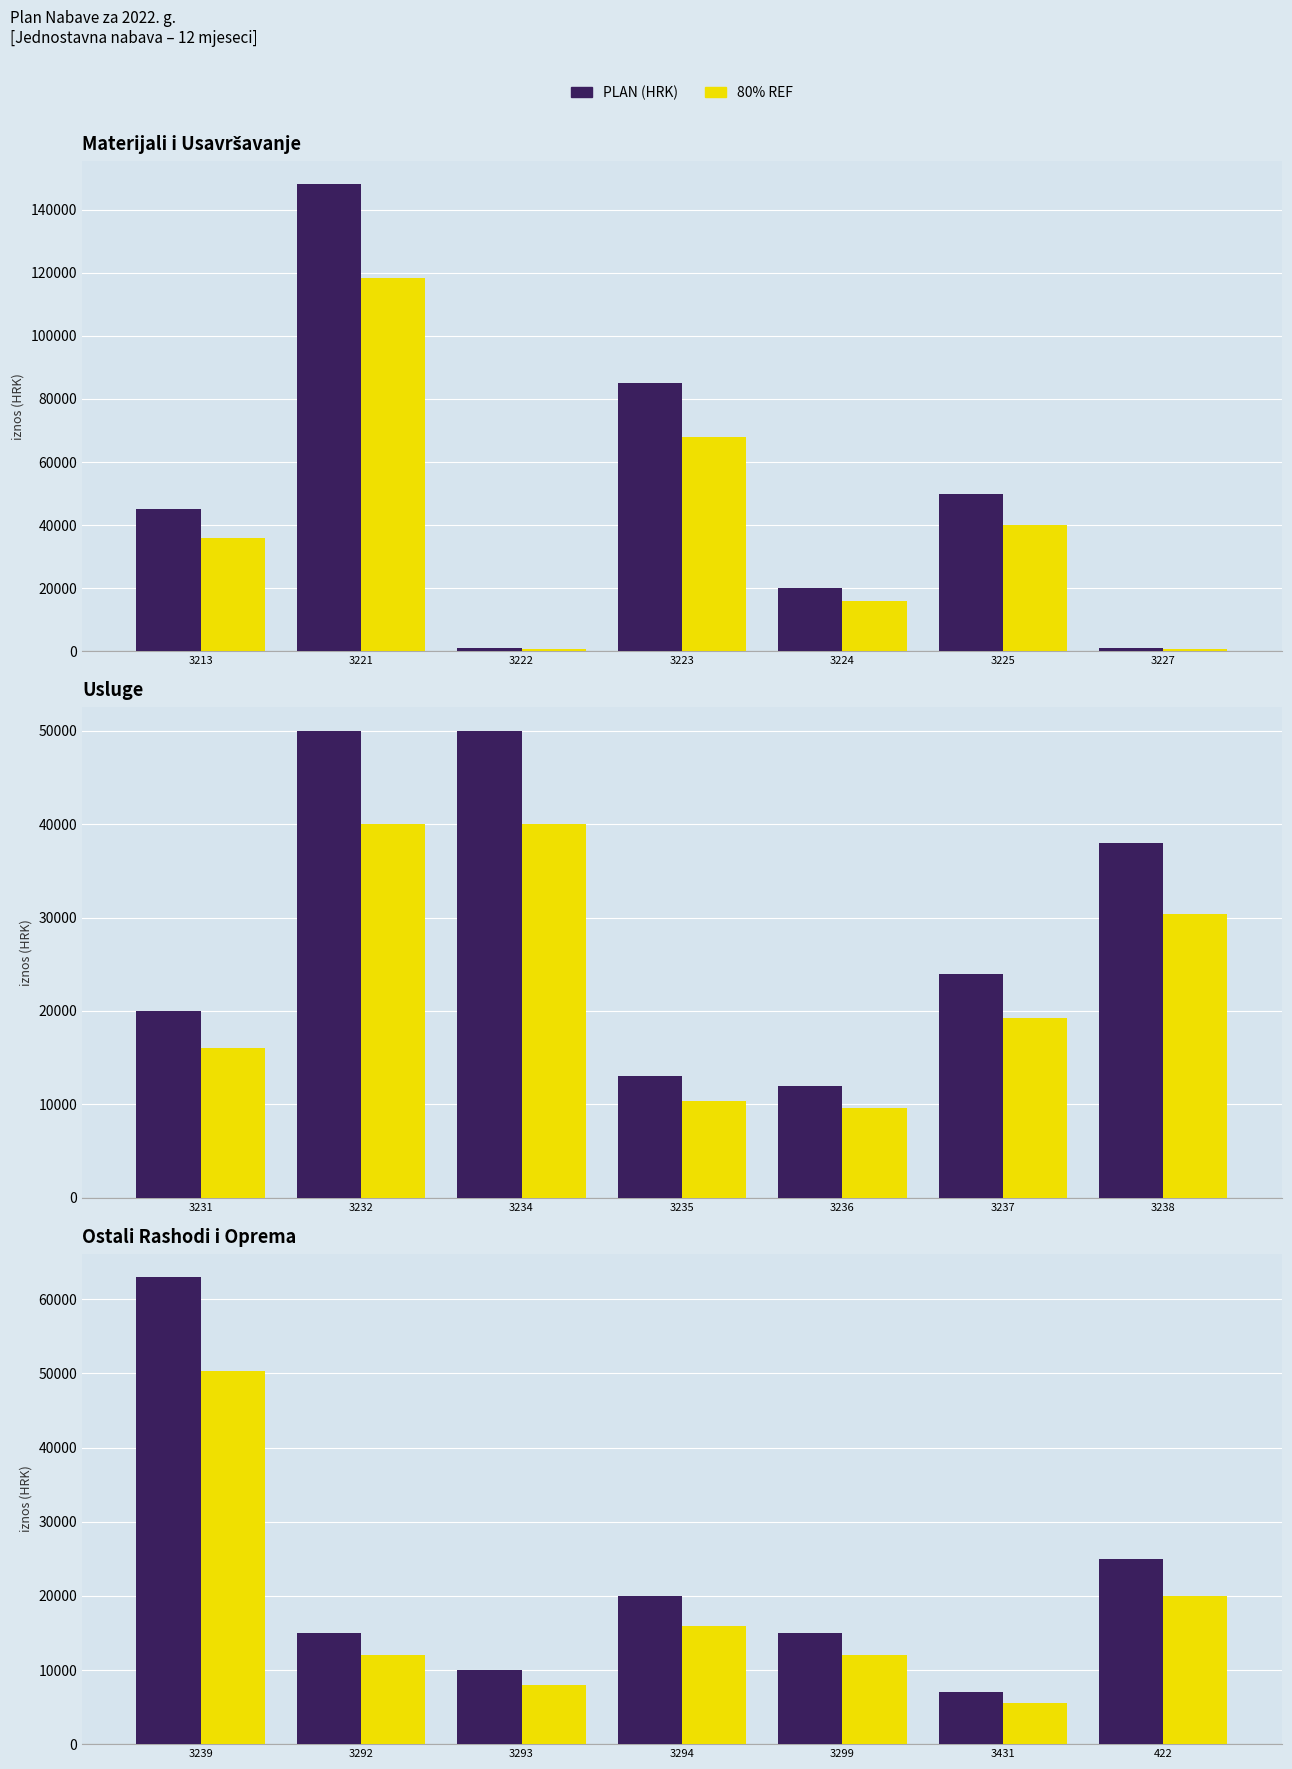

Count the number of categories in the chart.

7